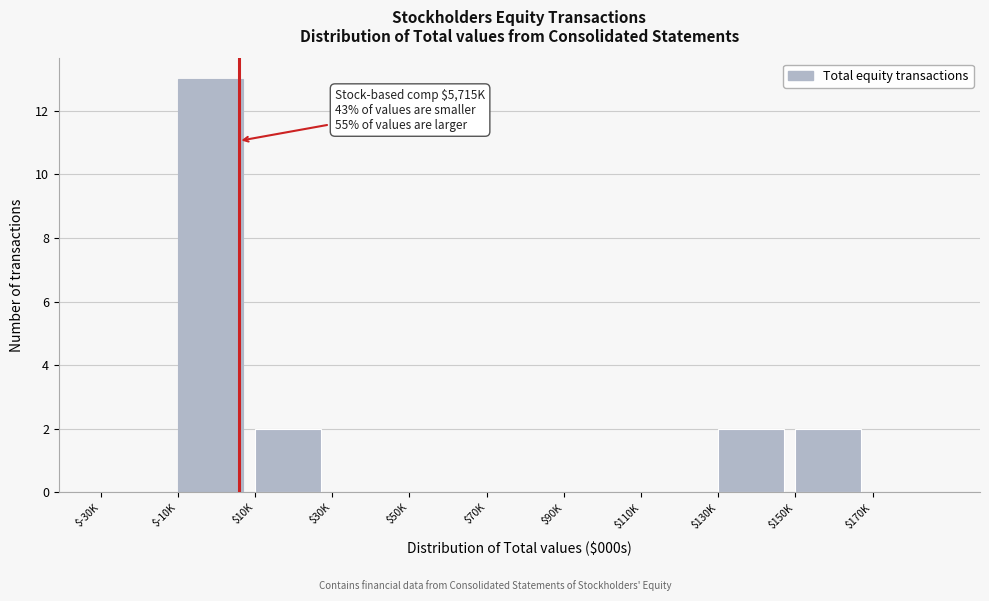

True or false: the data shows 3 at $10K.

False